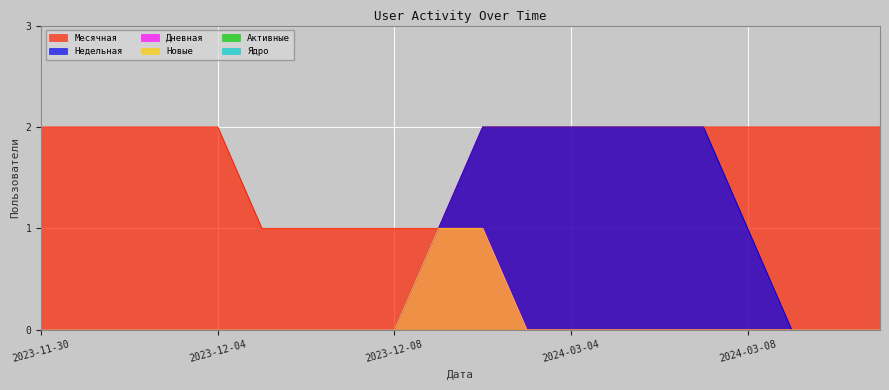

Count the number of categories in the chart.

20